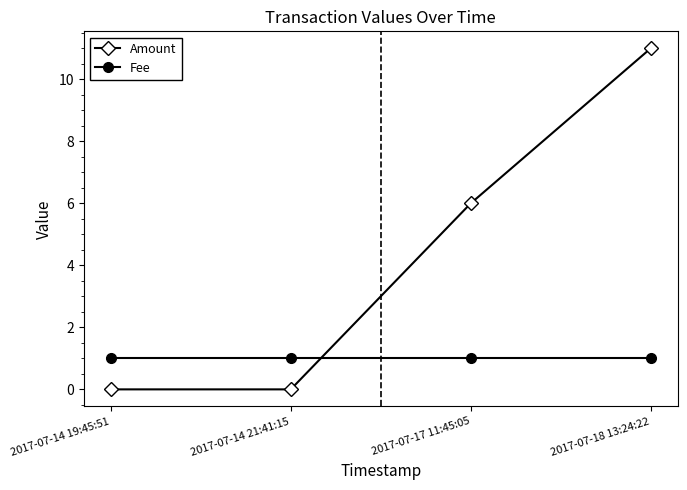

After their last crossing, which series has the higher values: Fee or Amount?

Amount